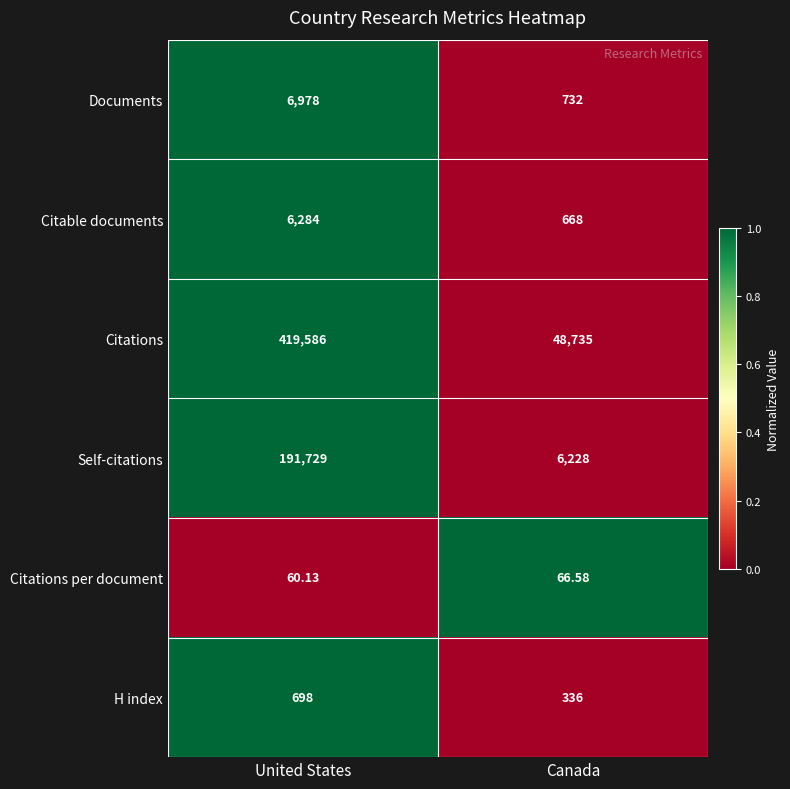

Between United States and Canada, which series saw the biggest shift?

Citations